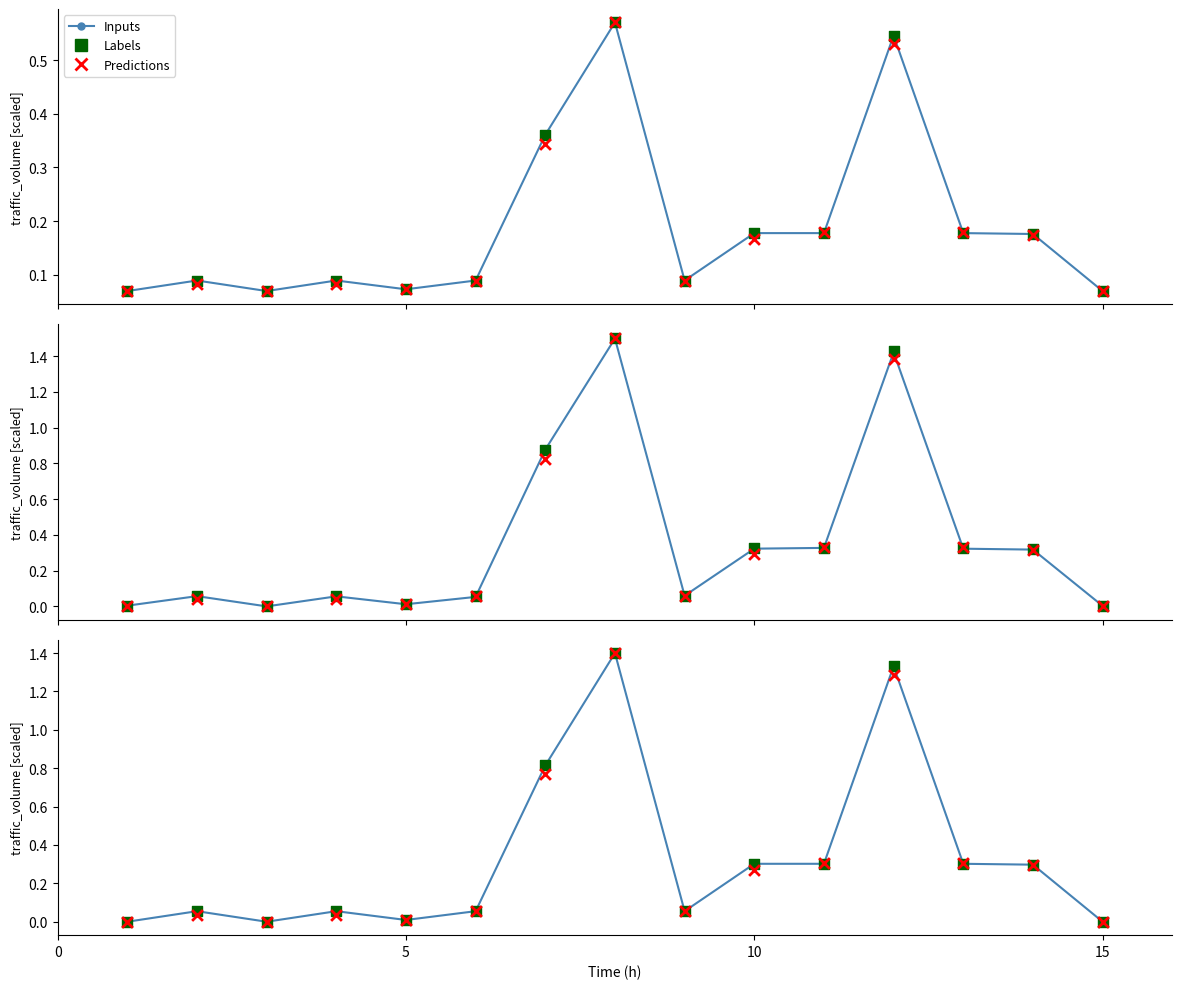

Which series contains the lowest Y value?

Inputs